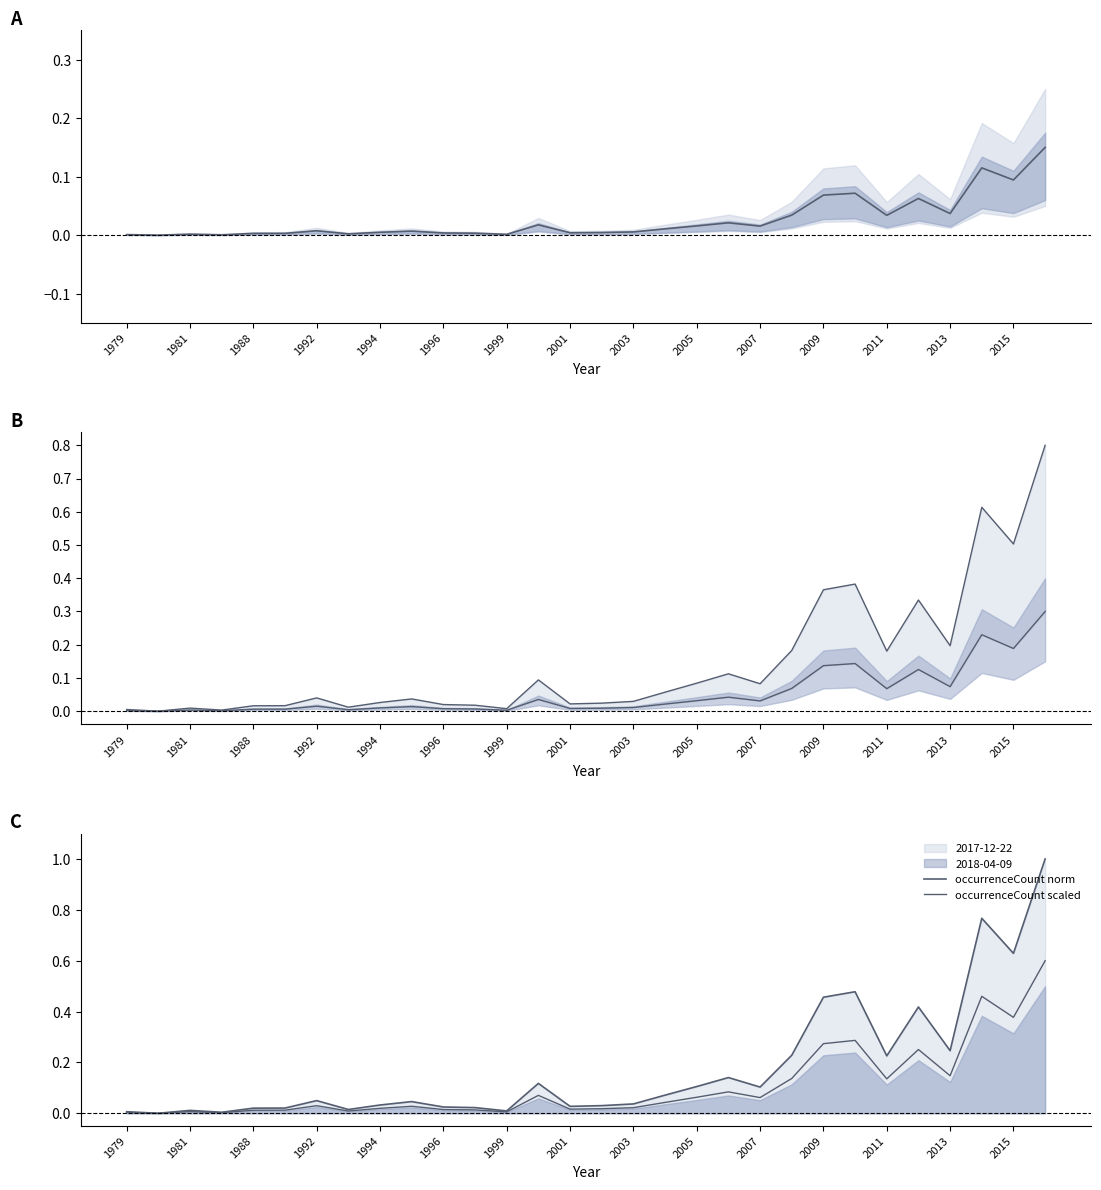

True or false: upper line has a value of 0.0 at 2013.

False